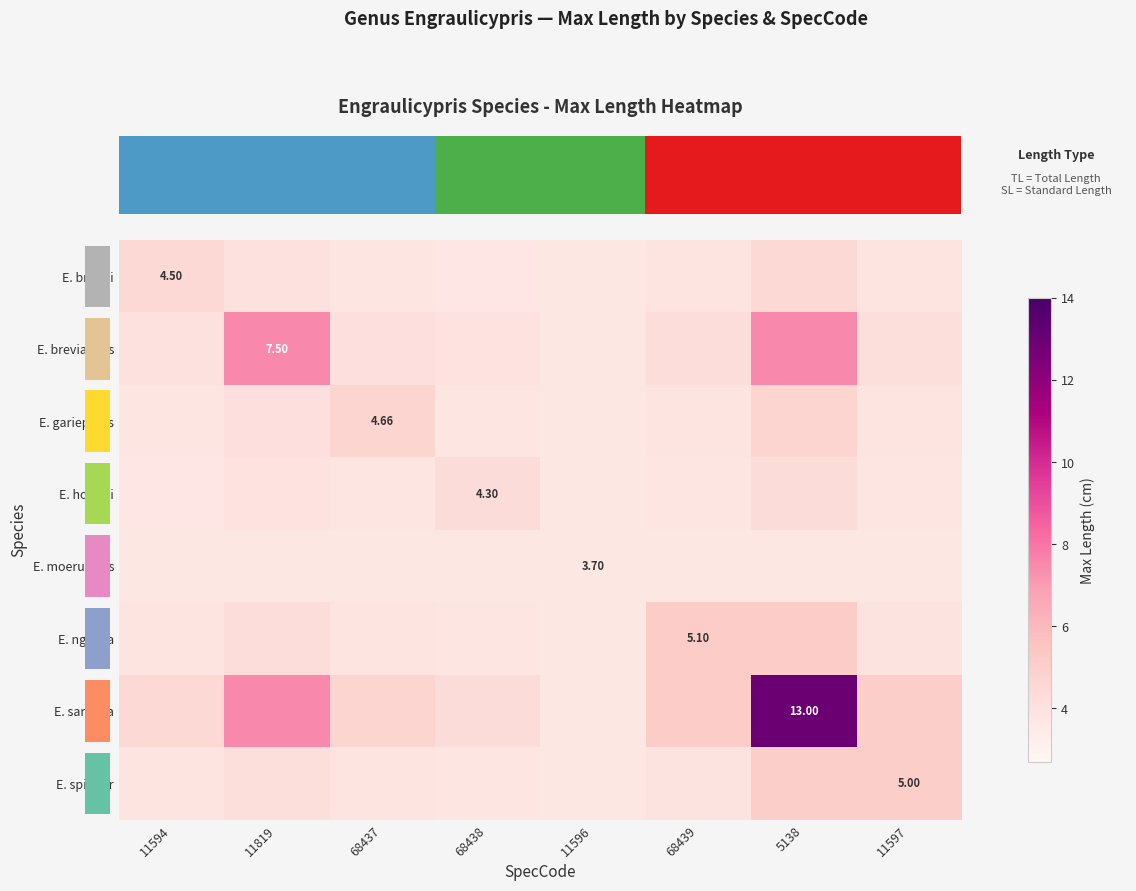

What is the smallest value displayed?

3.7